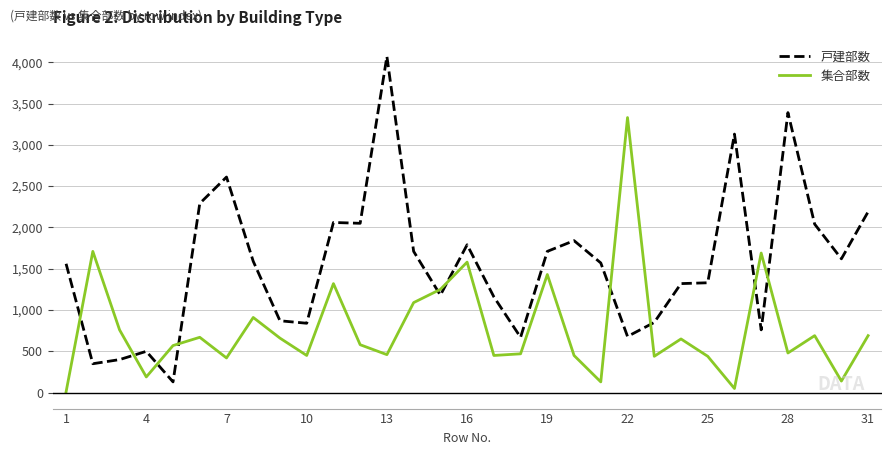

Which series has the largest total across all categories?

戸建部数